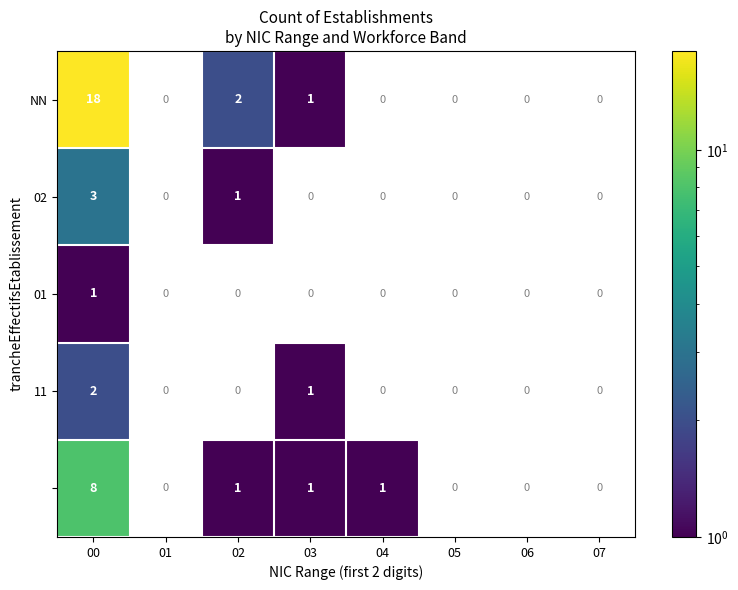

The value of NN at 00 is 9. True or false?

False